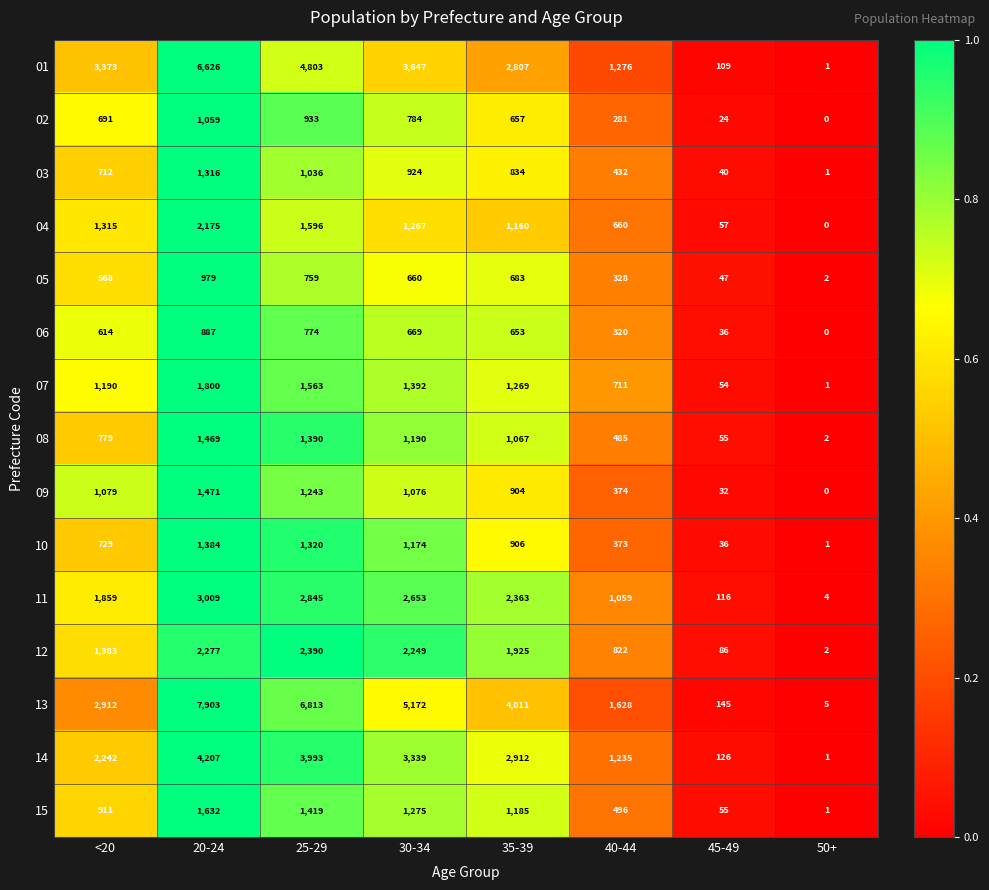

What is the average value of the 04 series?

1029